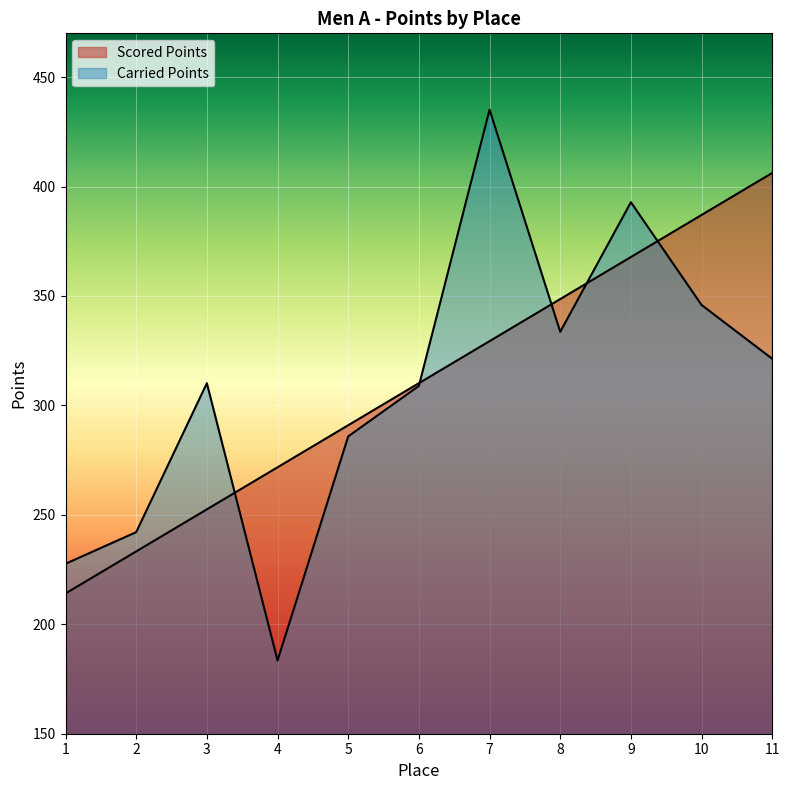

What are all the series names shown in the legend?

Scored Points, Carried Points